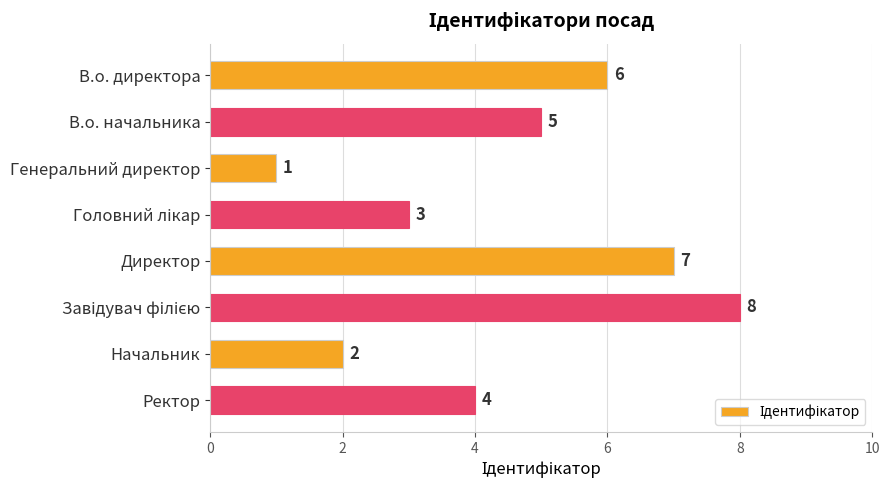

Reading top to bottom, list all the values displayed in this chart.

6	5	1	3	7	8	2	4